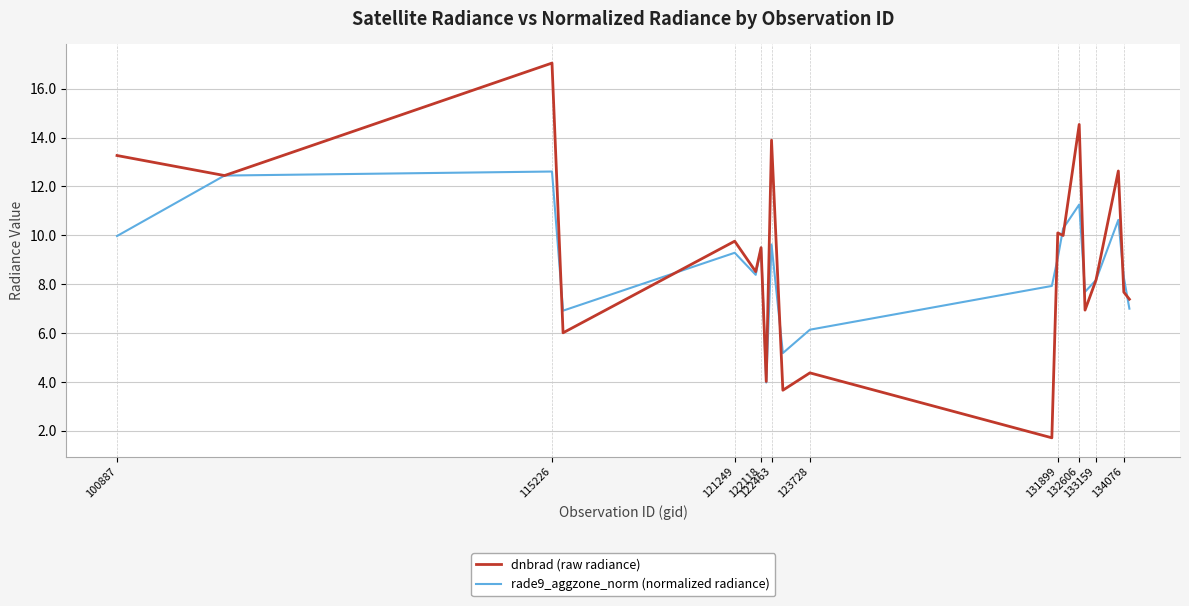

Rank the series by their maximum value, from highest to lowest.

dnbrad (raw radiance), rade9_aggzone_norm (normalized radiance)